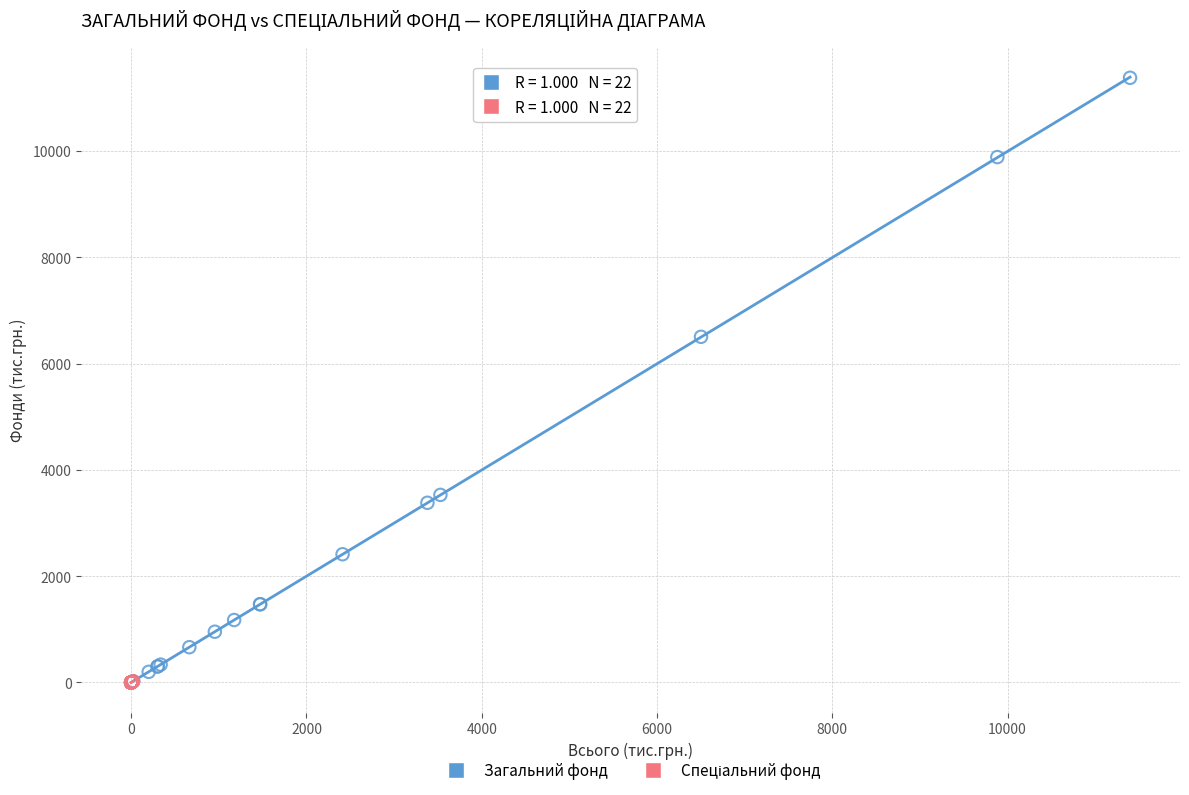

Which series contains the highest Y value?

Загальний фонд